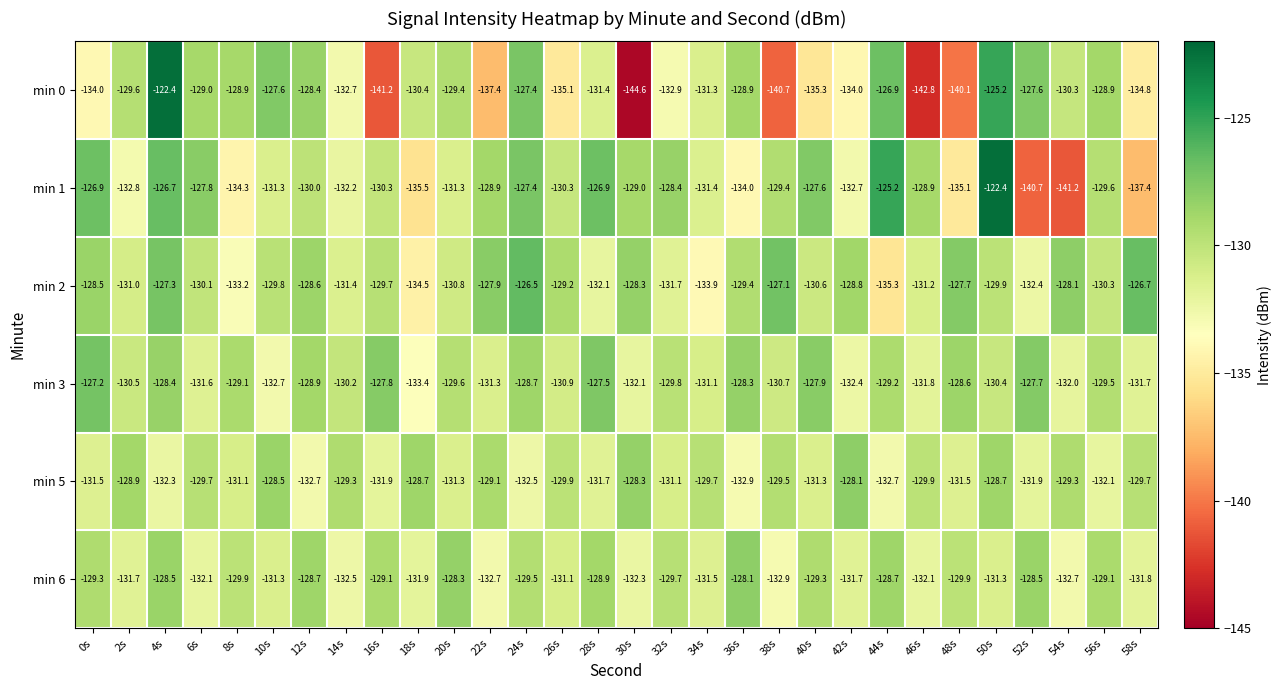

What is the maximum value shown in the chart?

-122.4